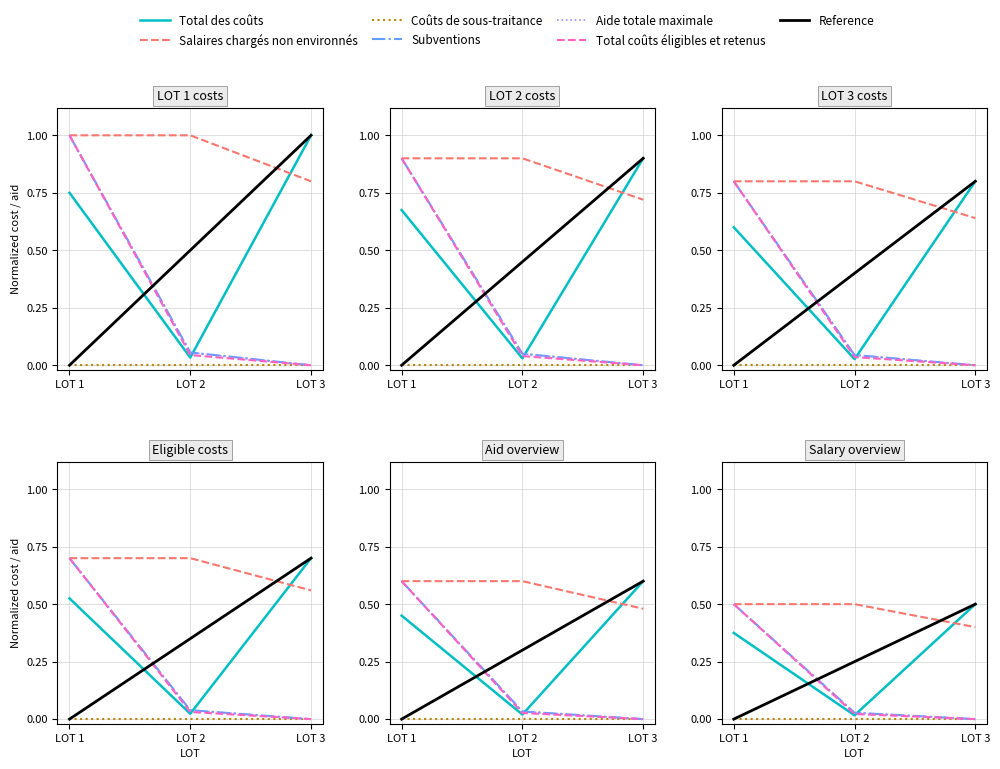

What is the difference between the highest and lowest values at LOT 2?

0.7